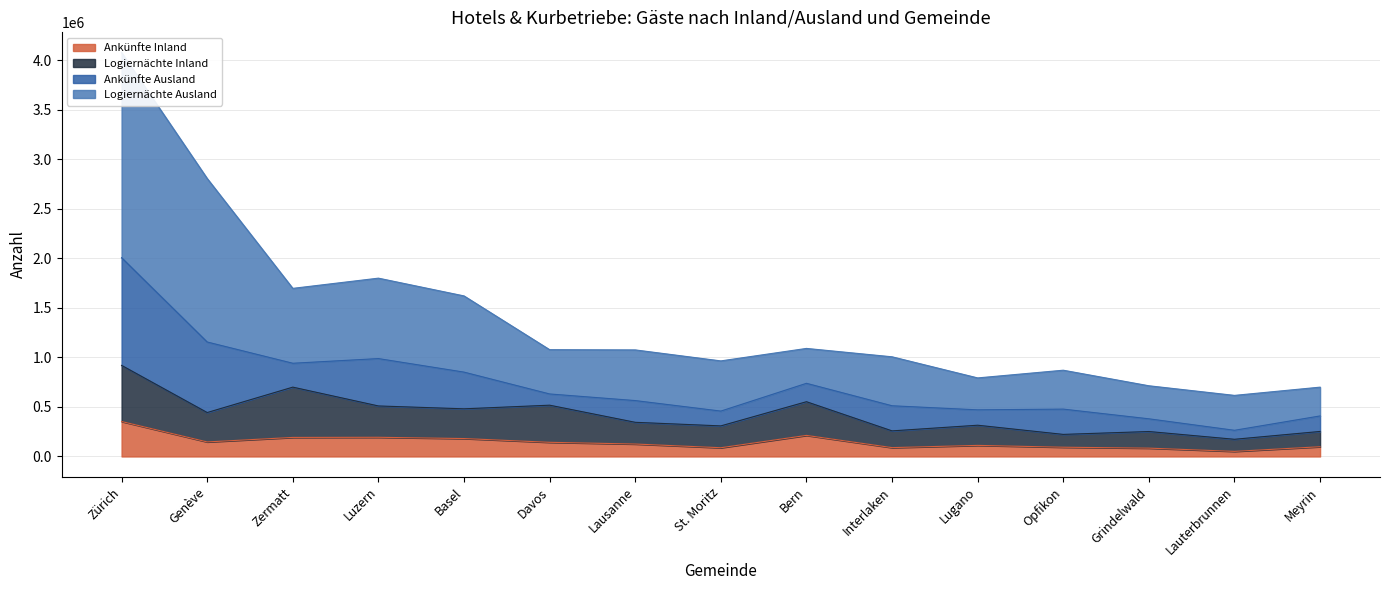

What is the maximum value for Ankünfte Inland?

352965